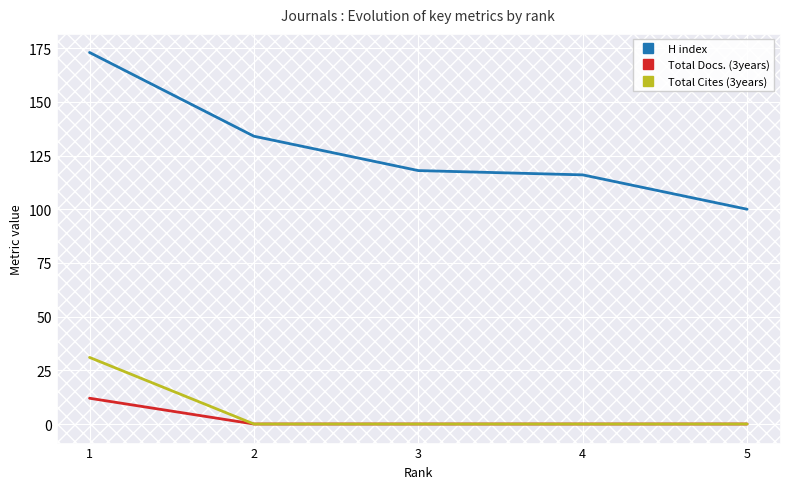

True or false: H index and Total Docs. (3years) intersect in this chart.

False